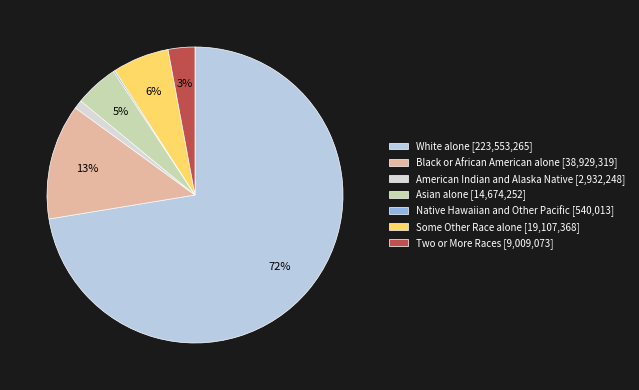

To the nearest percent, what is the difference between the largest and smallest slice percentages?

72%